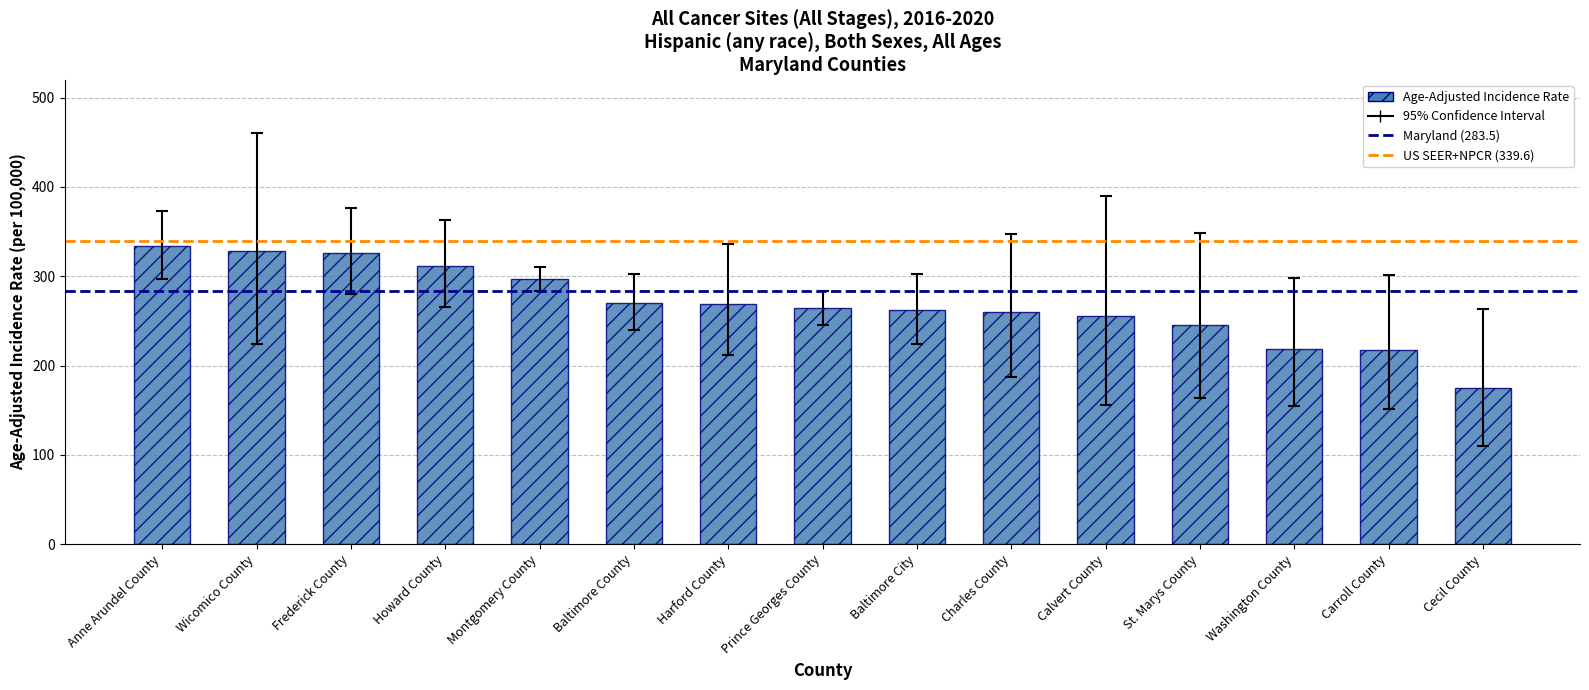

What position from the left is Wicomico County?

2